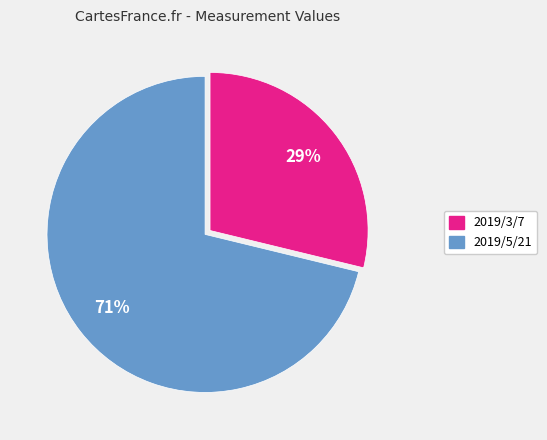

Do 2019/3/7 and 2019/5/21 together represent more than half of the pie?

Yes